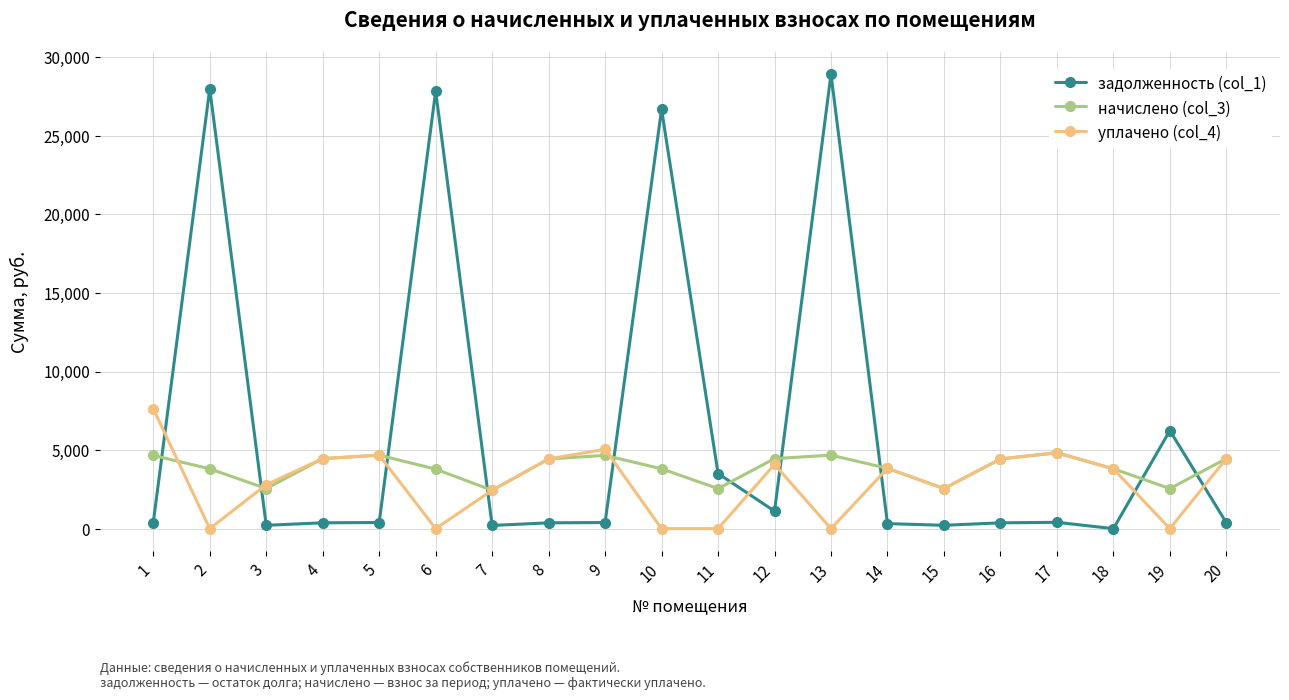

True or false: уплачено (col_4) has more than 1 interior local peaks.

True